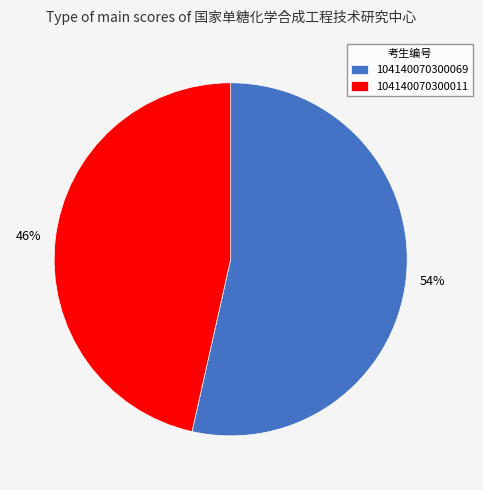

Does any single category account for the majority?

Yes